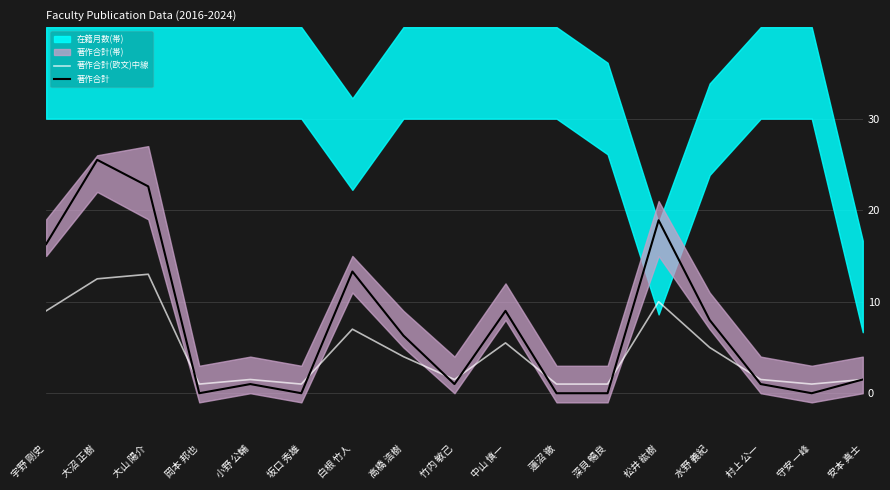

The 著作合計 series shows 1.4 at 小野 公輔. True or false?

False